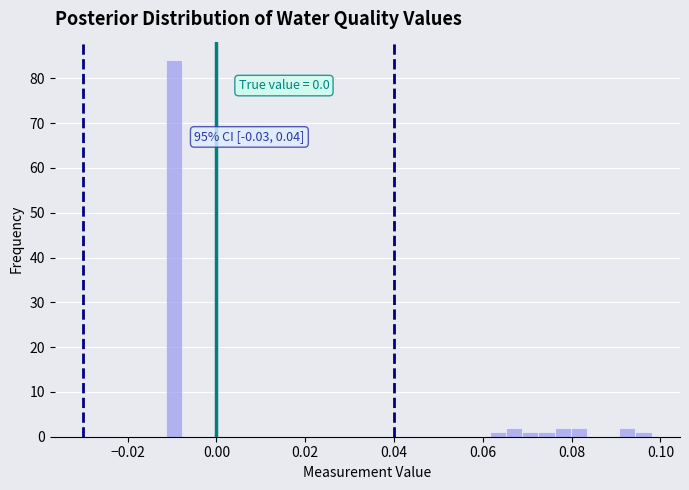

Read against the x-axis, roughly where is the centre of the tallest bar?

-0.010